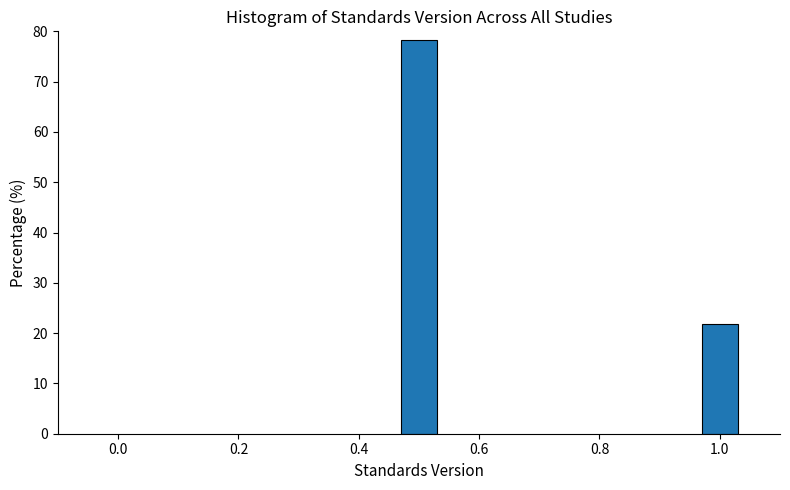

Reading right to left, extract all data points from this chart.

1.0=21.7	0.4=78.3